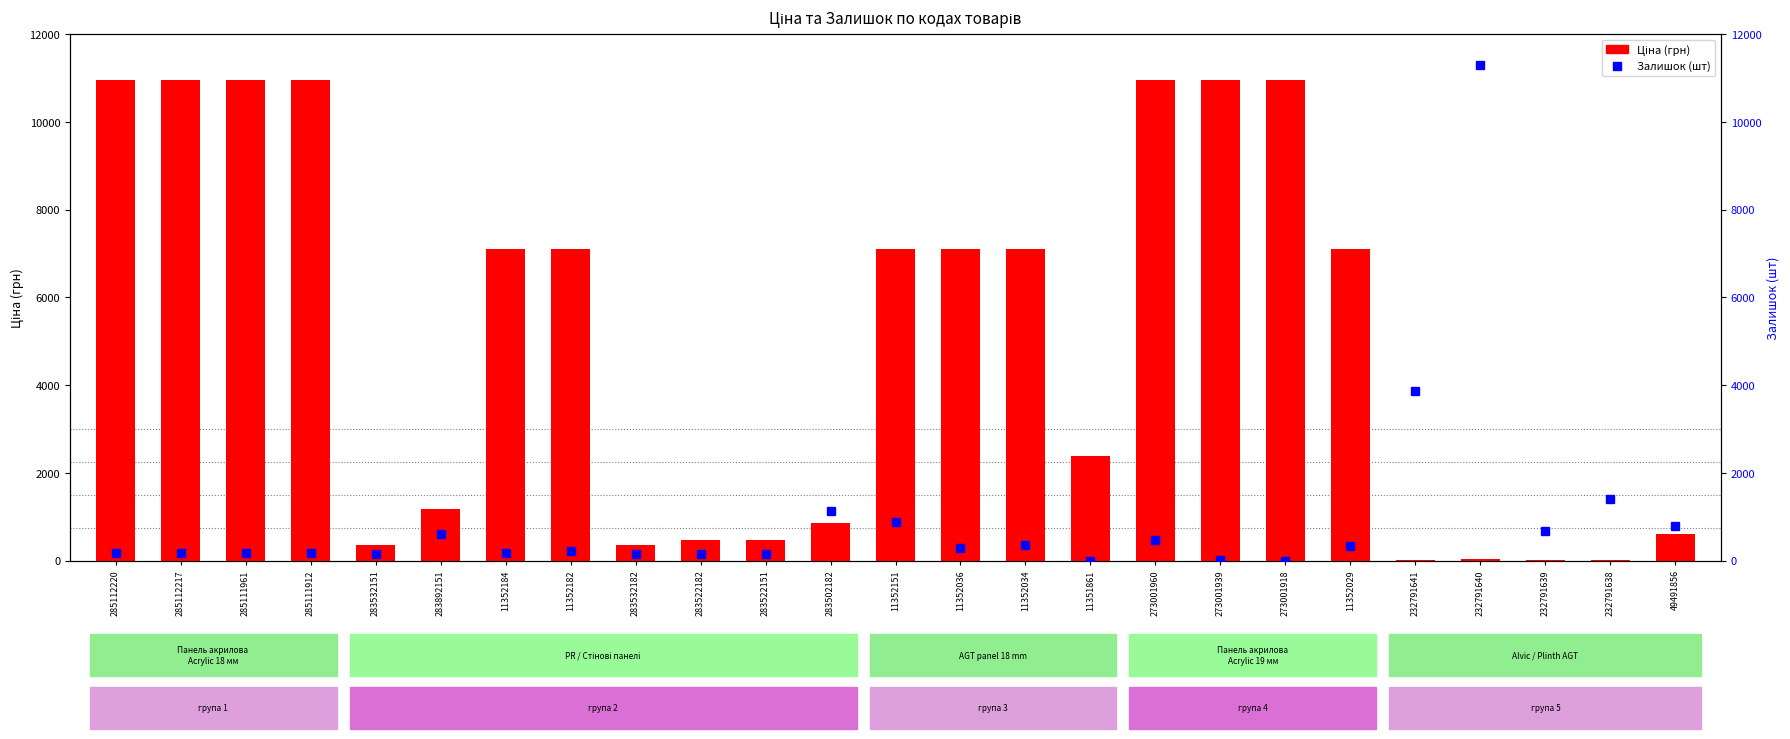

Rank the categories by value from lowest to highest.

232791641, 232791639, 232791638, 232791640, 283532151, 283532182, 283522182, 283522151, 49491856, 283502182, 283892151, 11351861, 11352184, 11352182, 11352151, 11352036, 11352034, 11352029, 285112220, 285112217, 285111961, 285111912, 273001960, 273001939, 273001918